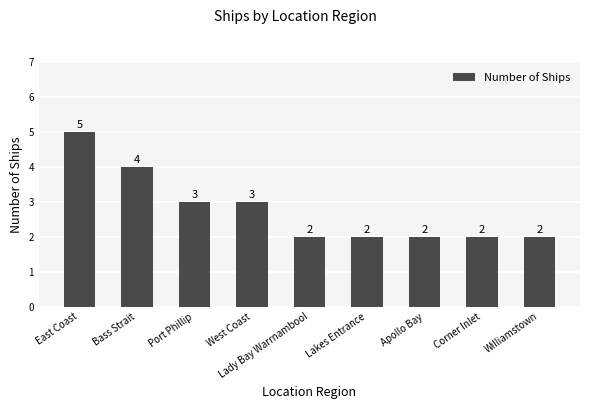

What is the minimum value shown in the chart?

2